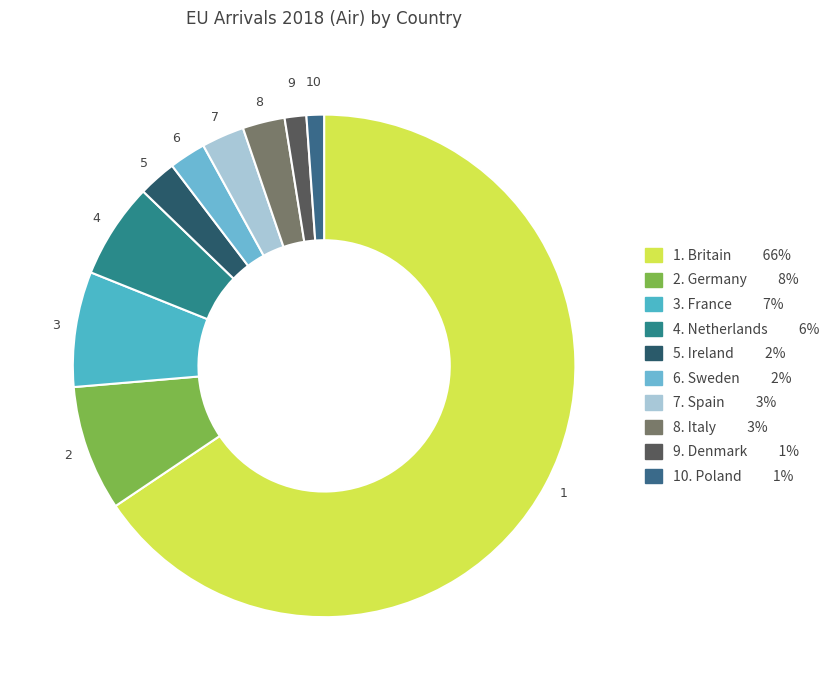

How many segments does this pie chart have?

10